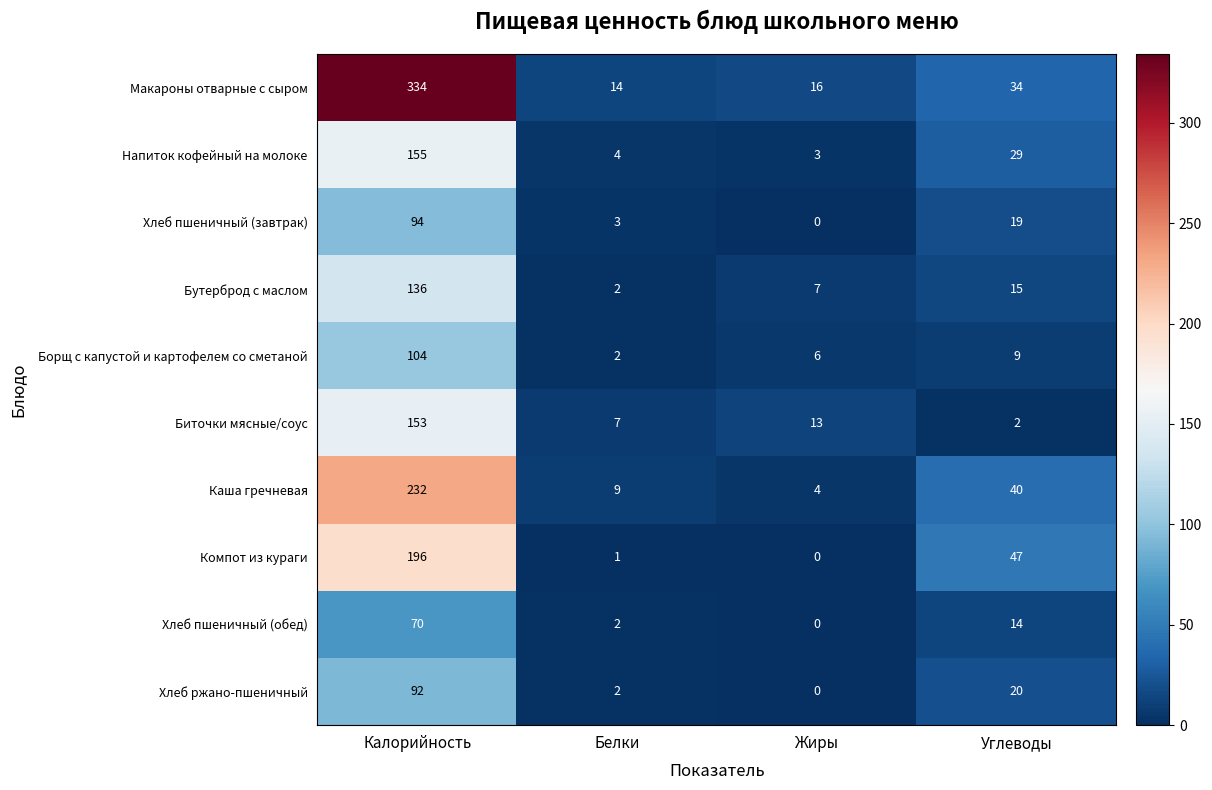

Which series has the largest range (max minus min)?

Макароны отварные с сыром